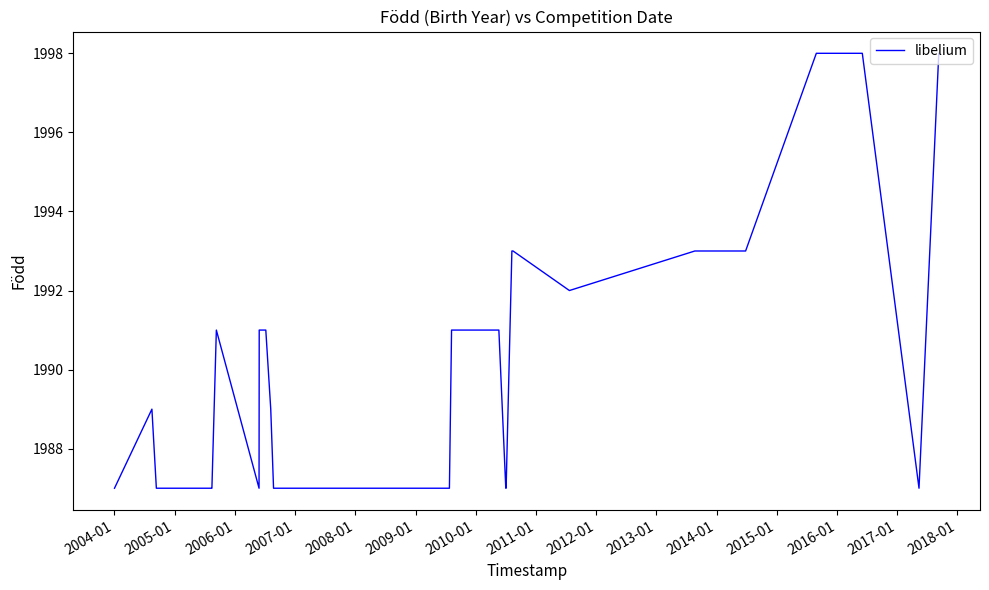

What is the sum of all values?

61700